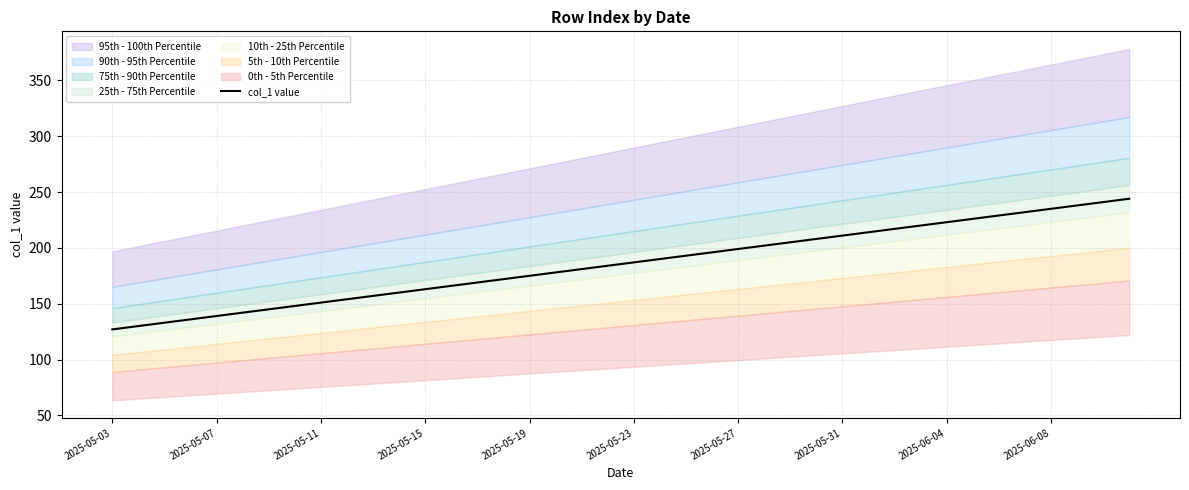

The chart shows a value of 369 at 33. True or false?

False